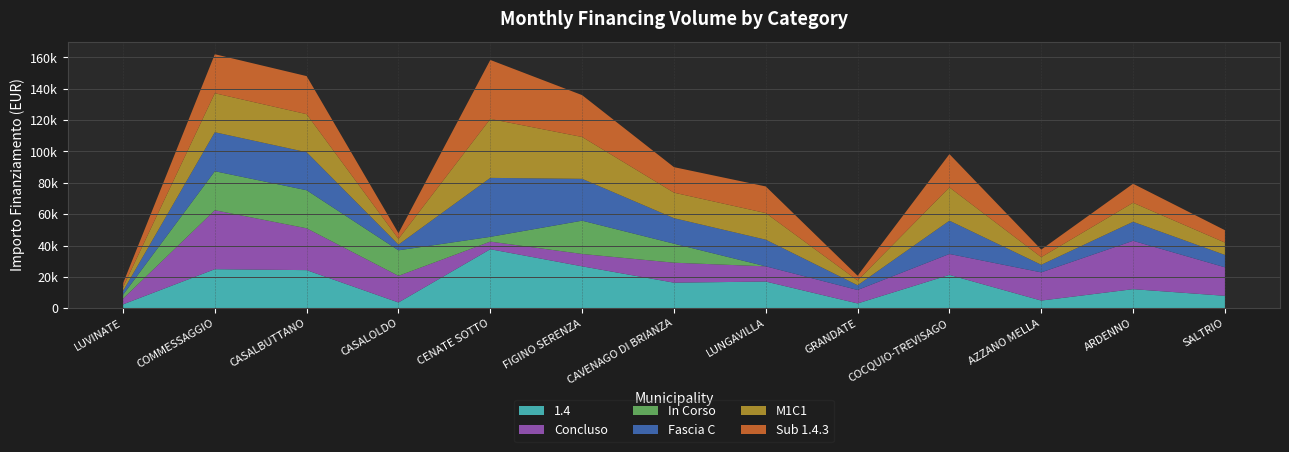

Reading left to right, list all the values displayed in this chart.

1.4: 2428	24887	24280	3642	37634	26708	16283	16996	3035	21245	4856	12140	7891
Concluso: 3642	37634	26708	16996	4856	7891	12747	9712	8570	13354	17997	30852	18210
In Corso: 2428	24887	24280	16283	3035	21245	12140	0	0	0	0	0	0
Fascia C: 2428	24887	24280	3642	37634	26708	16283	16996	3035	21245	4856	12140	7891
M1C1: 2428	24887	24280	3642	37634	26708	16283	16996	3035	21245	4856	12140	7891
Sub 1.4.3: 2428	24887	24280	3642	37634	26708	16283	16996	3035	21245	4856	12140	7891